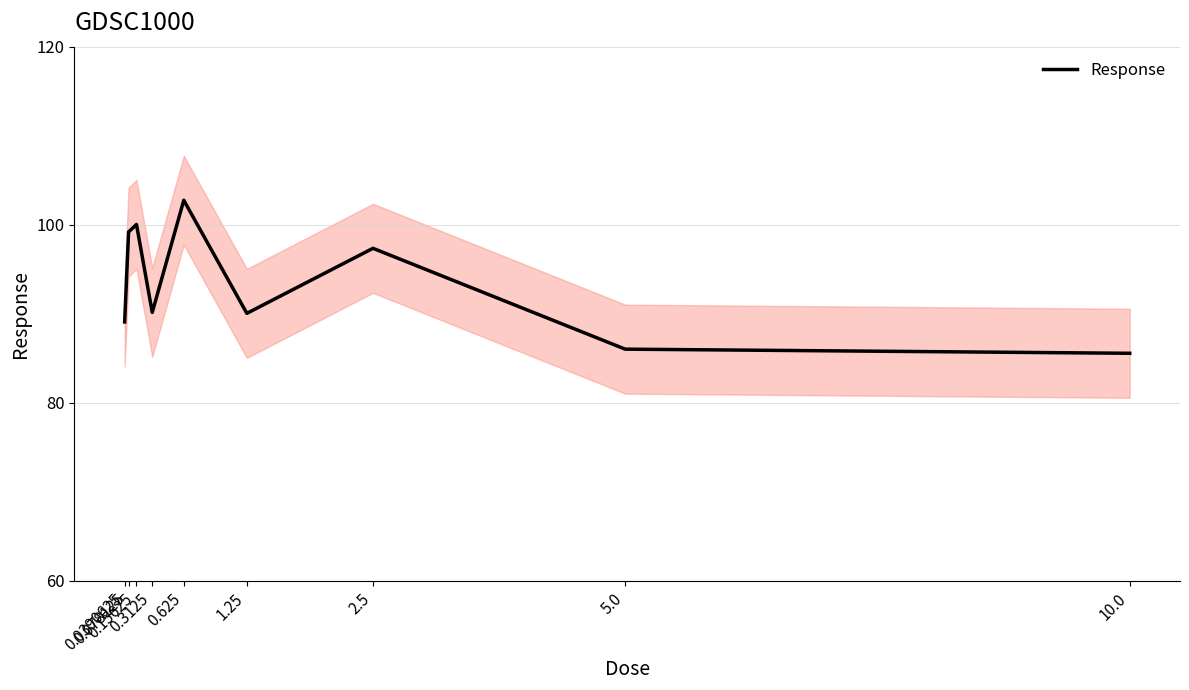

At which label is the value closest to 94?

2.5